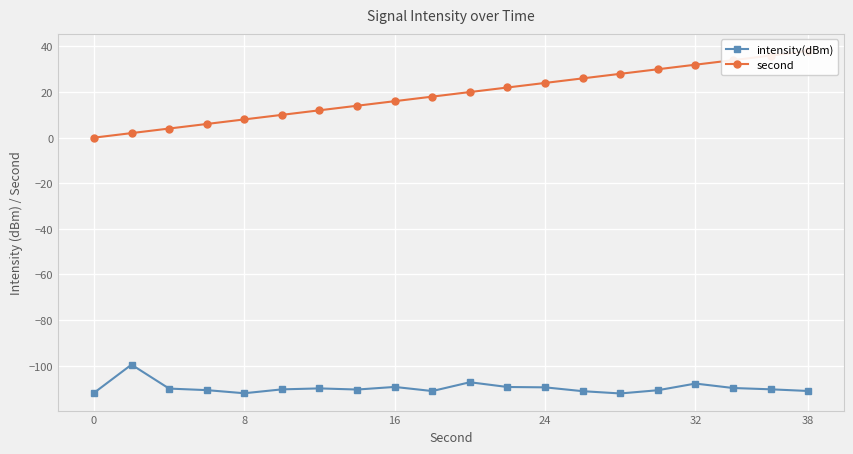

Is it true that intensity(dBm) equals -112.1 at 8?

True